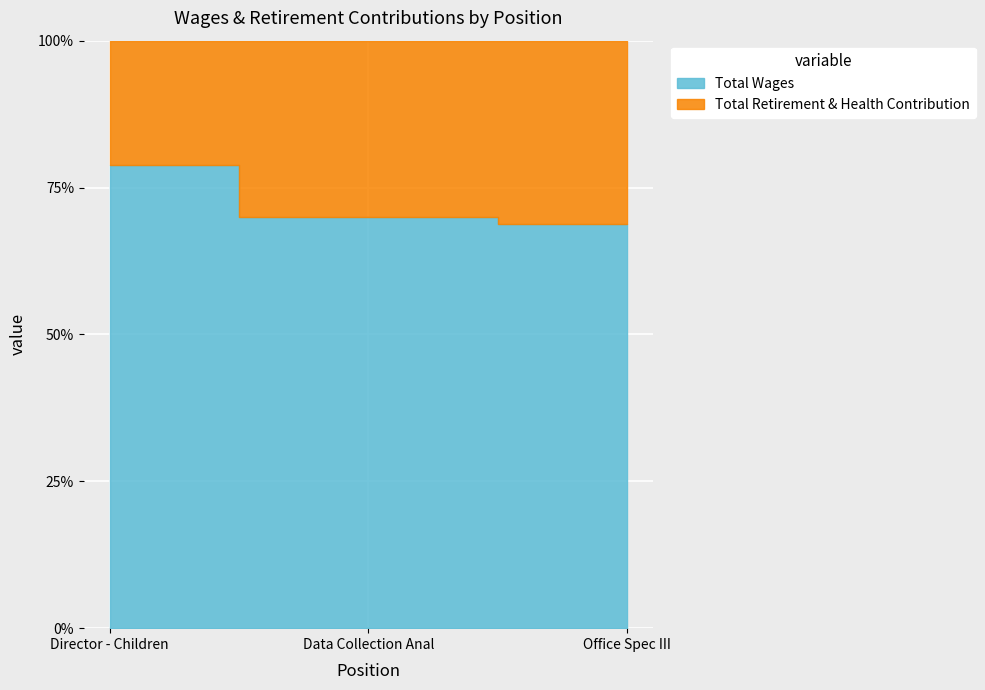

True or false: Total Retirement & Health Contribution has a value of 16192 at Office Spec III.

False